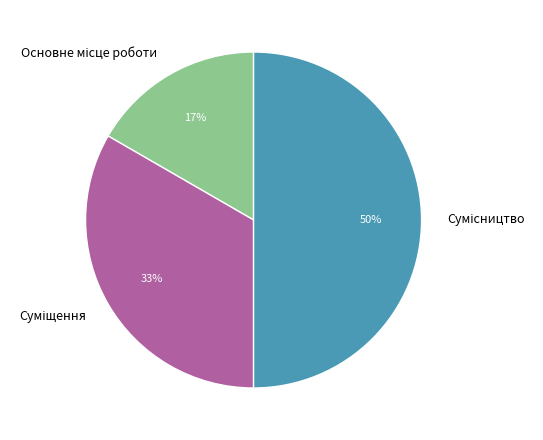

To the nearest percent, what is the difference between the largest and smallest slice percentages?

33%